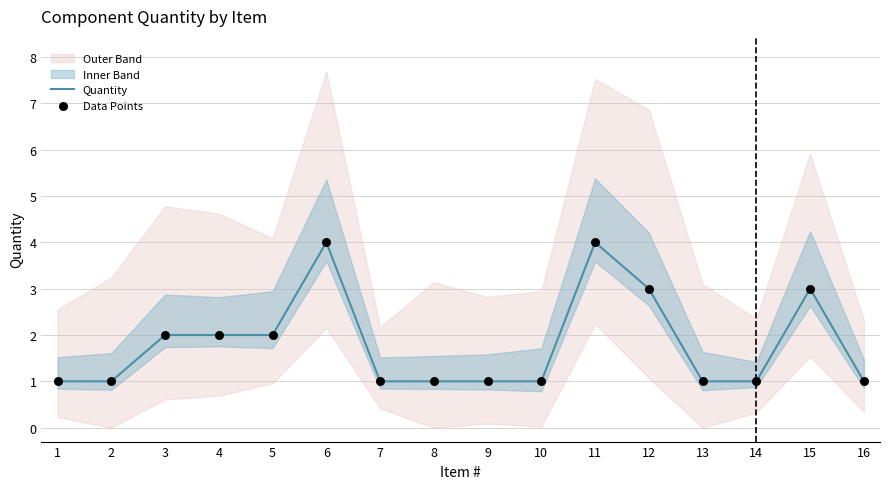

Which series has the widest spread of Y values?

Quantity